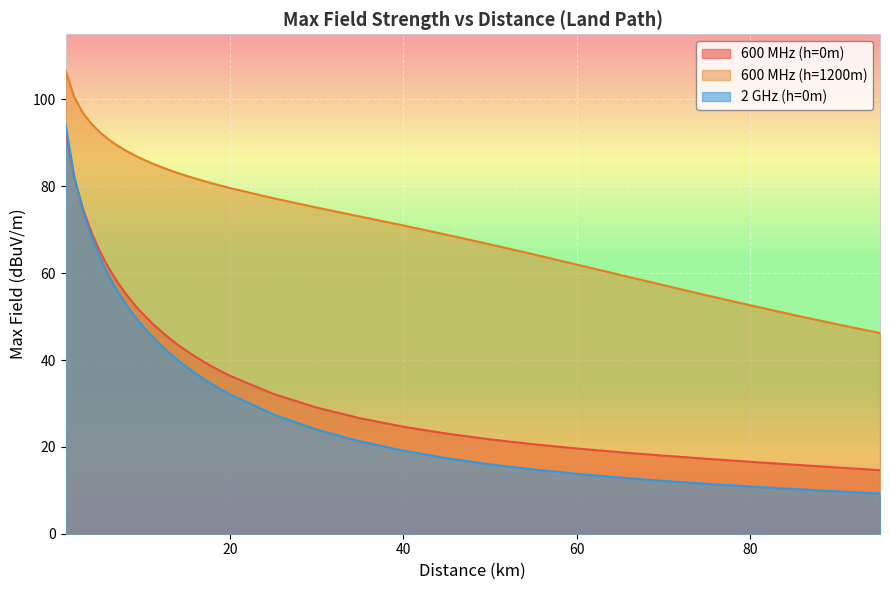

Is it true that 600 MHz (h=0m) equals 6.2 at 85?

False